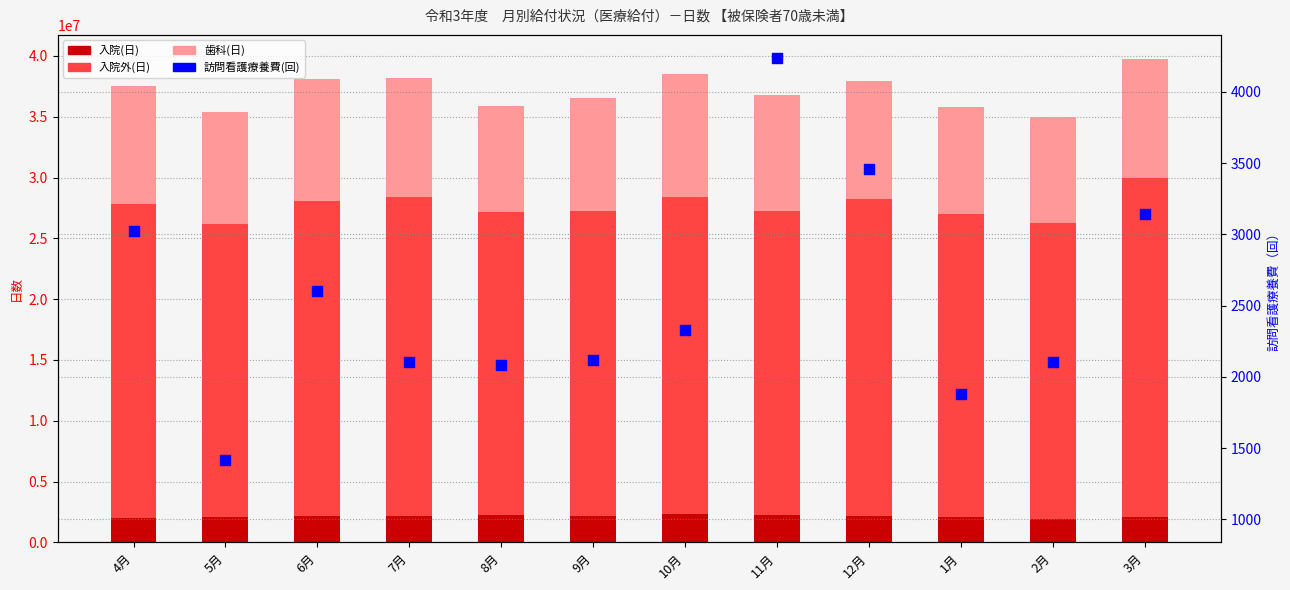

Which series has the largest total across all categories?

入院外(日)